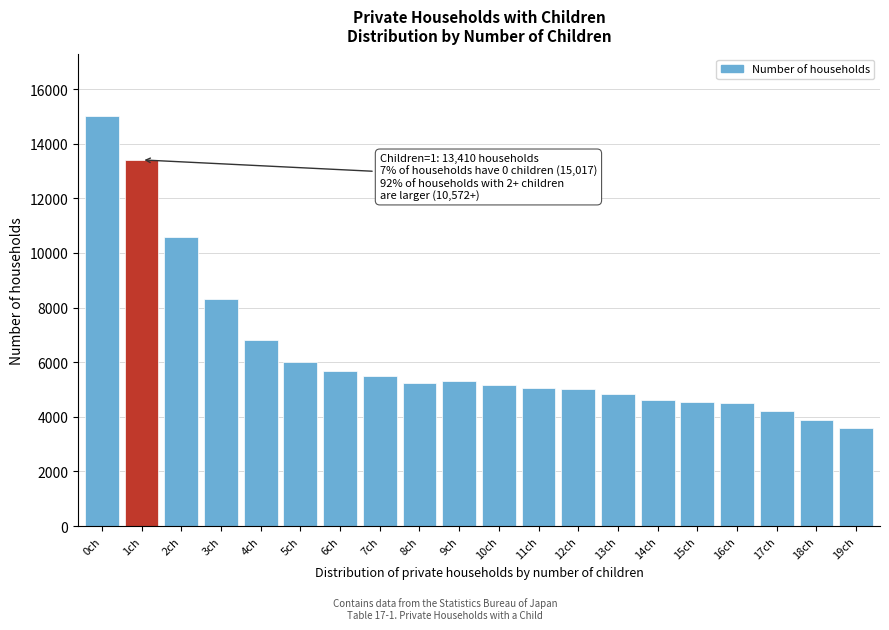

What is the label of the 6th bar from the left?

5ch